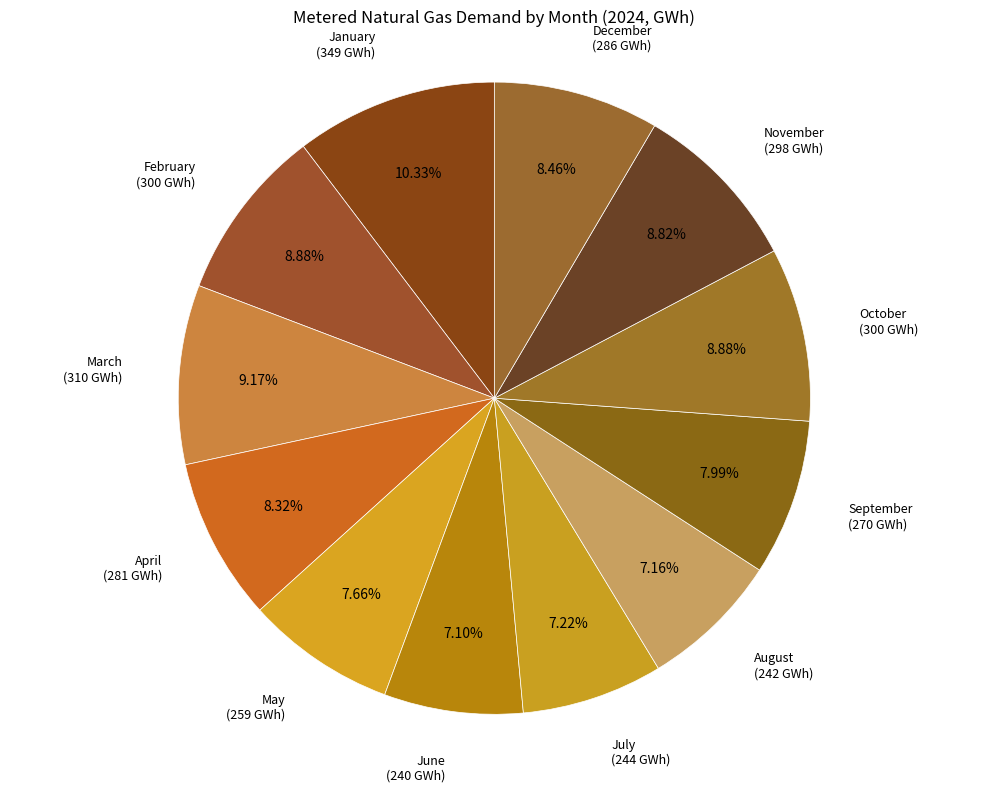

Which category has the biggest portion of the pie?

January